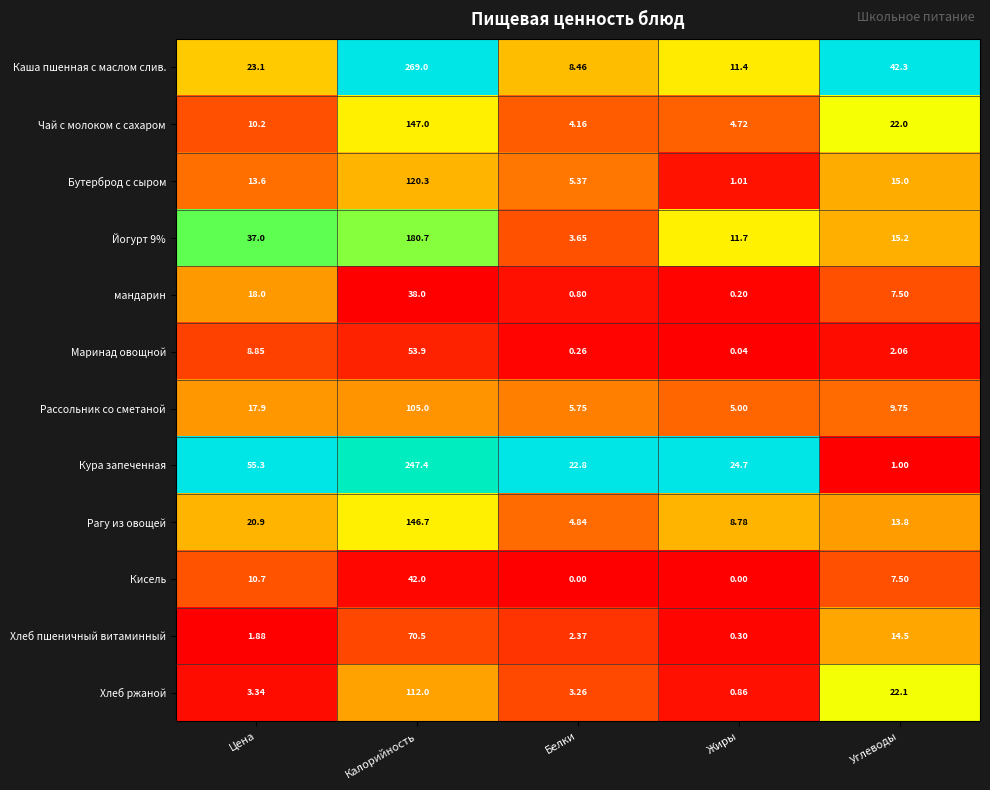

Which category has the highest value in the Хлеб пшеничный витаминный series?

Калорийность